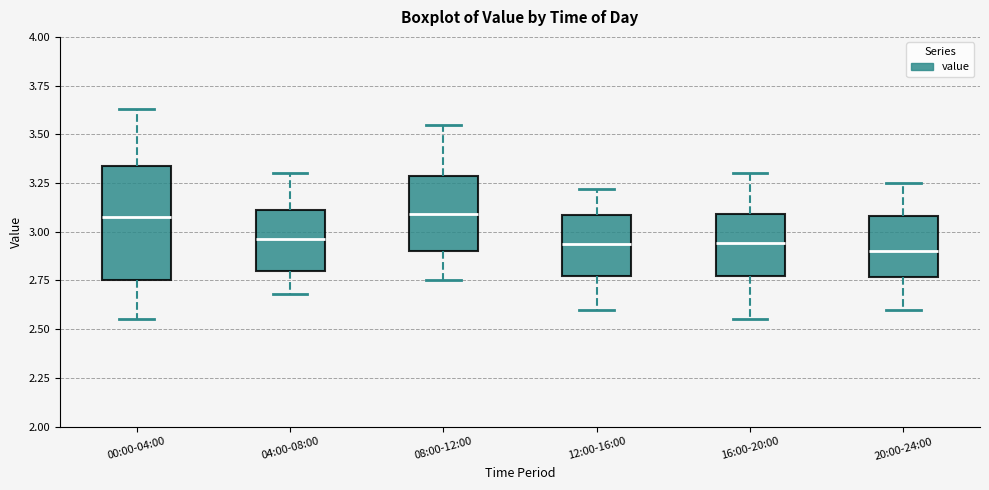

Reading left to right, read every box against the y-axis: the position of its median line, the range the box covers, and the ends of its whiskers. The values are not printed on the chart, so give them approximately, as read against the axis.

00:00-04:00: median 3.10, box 2.75 to 3.35, whiskers 2.55 to 3.65
04:00-08:00: median 2.95, box 2.80 to 3.10, whiskers 2.70 to 3.30
08:00-12:00: median 3.10, box 2.90 to 3.30, whiskers 2.75 to 3.55
12:00-16:00: median 2.95, box 2.75 to 3.10, whiskers 2.60 to 3.20
16:00-20:00: median 2.95, box 2.80 to 3.10, whiskers 2.55 to 3.30
20:00-24:00: median 2.90, box 2.75 to 3.10, whiskers 2.60 to 3.25